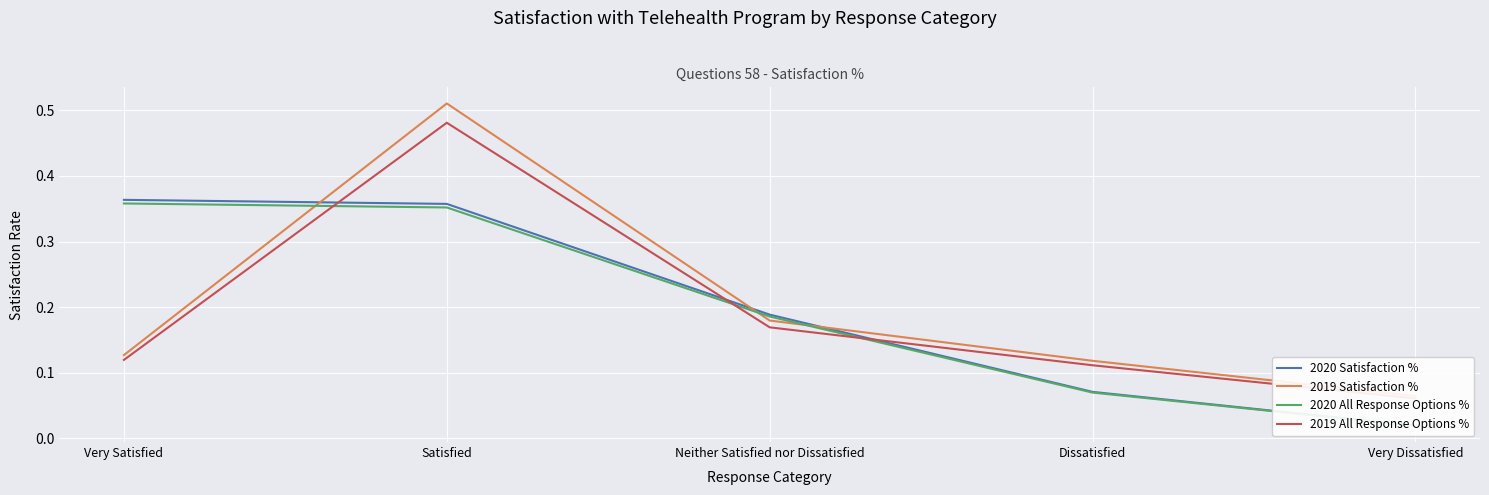

What is the lowest value of the 2019 Satisfaction % series?

0.1